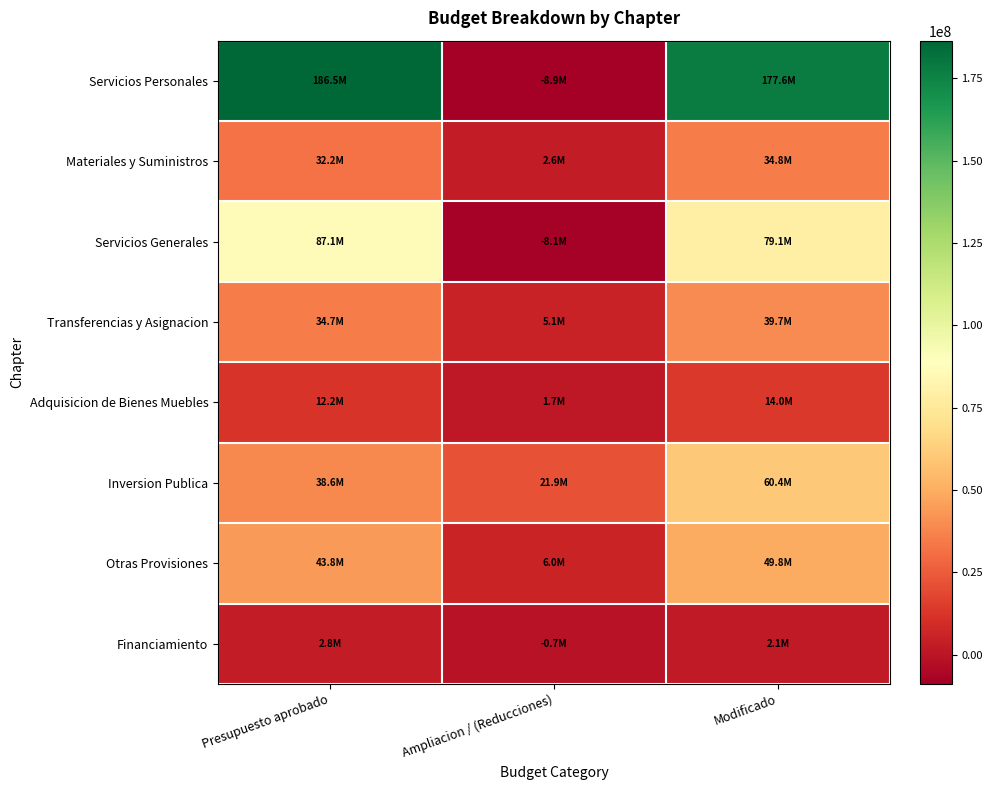

How many data points does each series have?

3